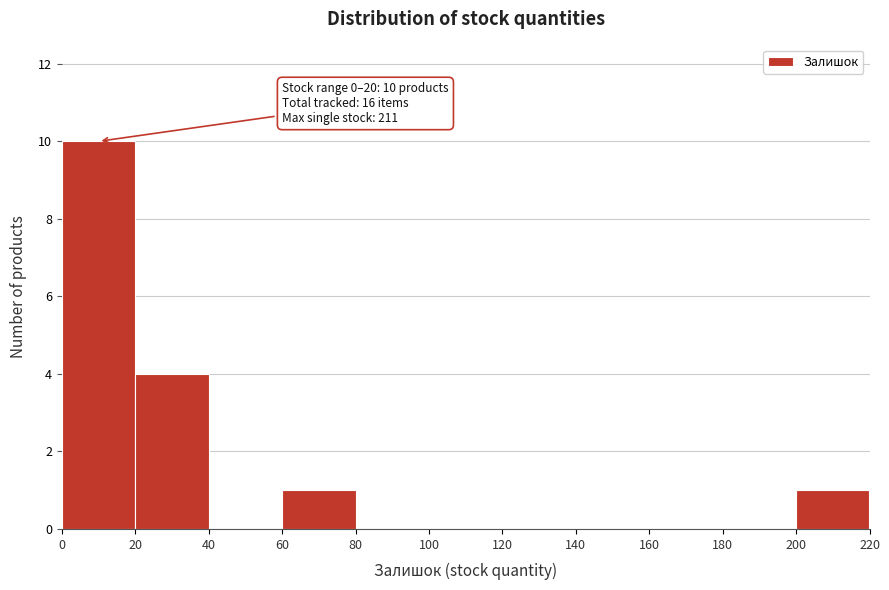

Which range on the x-axis has the tallest bar?

0 to 20